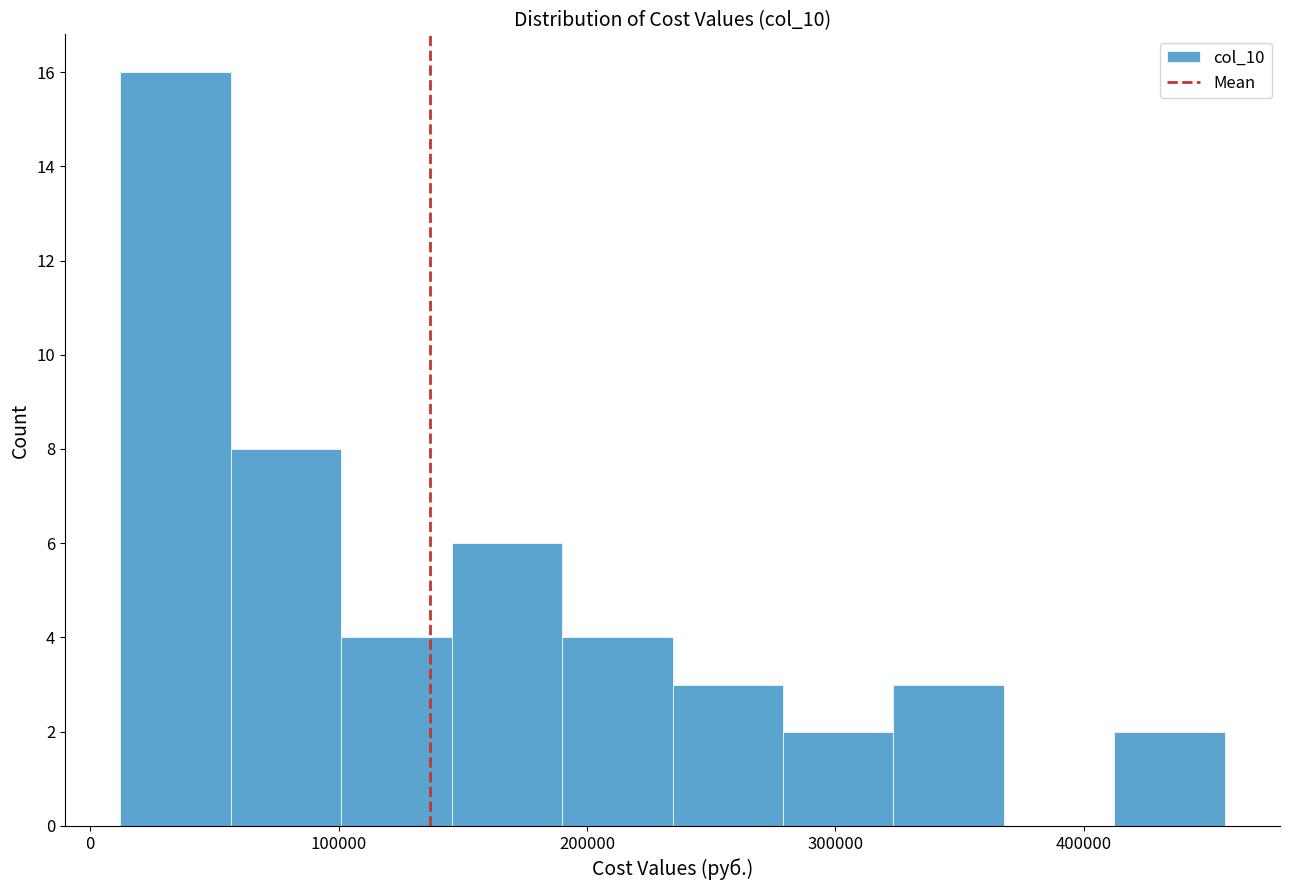

Reading left to right, list every bar in this chart as the range it spans on the x-axis followed by its height. Neither the bar edges nor the heights are printed on the chart, so give them approximately, as read against the axes.

10000 to 60000: 16
60000 to 100000: 8
100000 to 150000: 4
150000 to 190000: 6
190000 to 230000: 4
230000 to 280000: 3
280000 to 320000: 2
320000 to 370000: 3
370000 to 410000: 0
410000 to 460000: 2